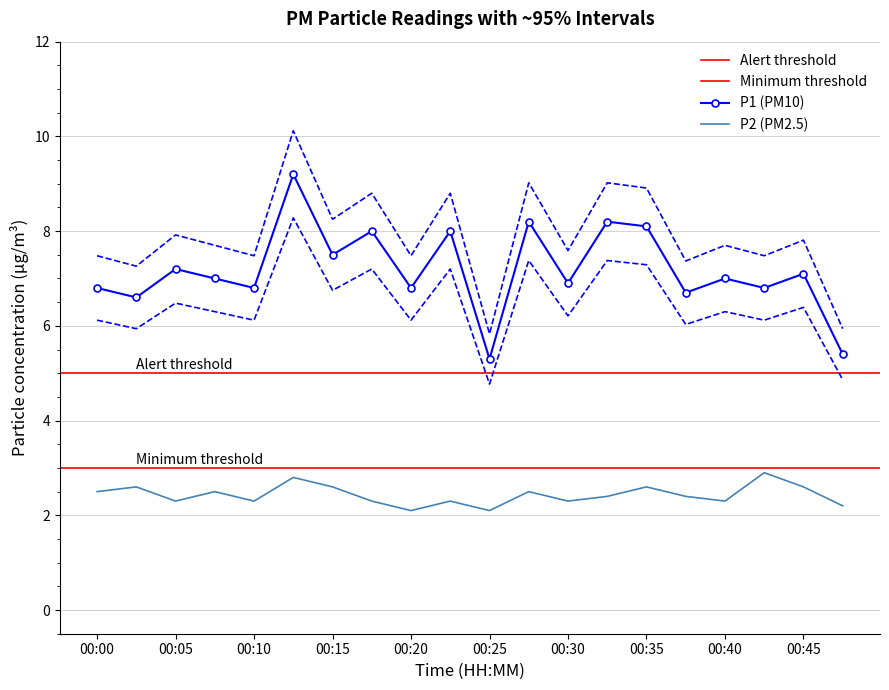

What is the difference between the P1 values at 00:12 and 00:40?

2.4